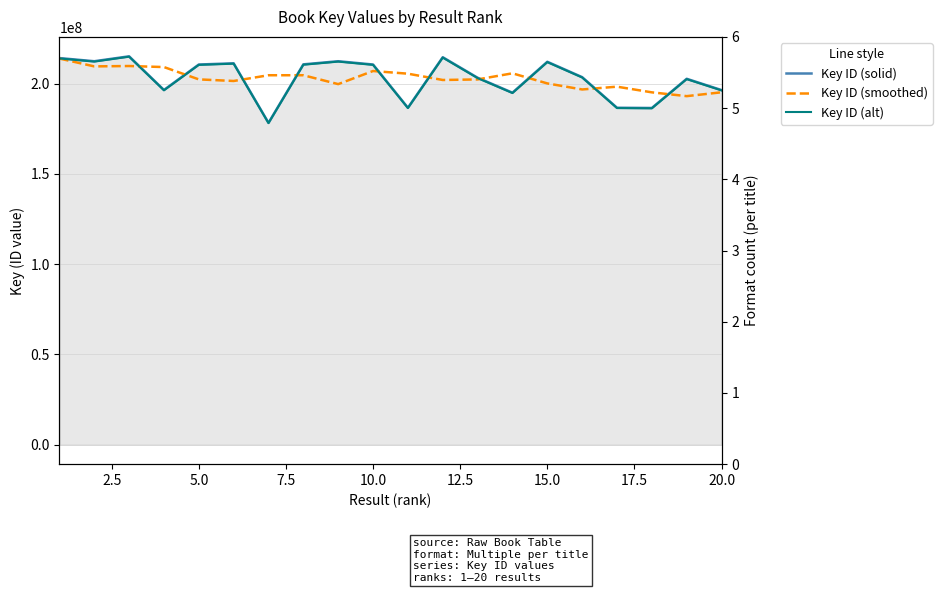

The value of Key ID (alt) at 11 is 76227759.4. True or false?

False